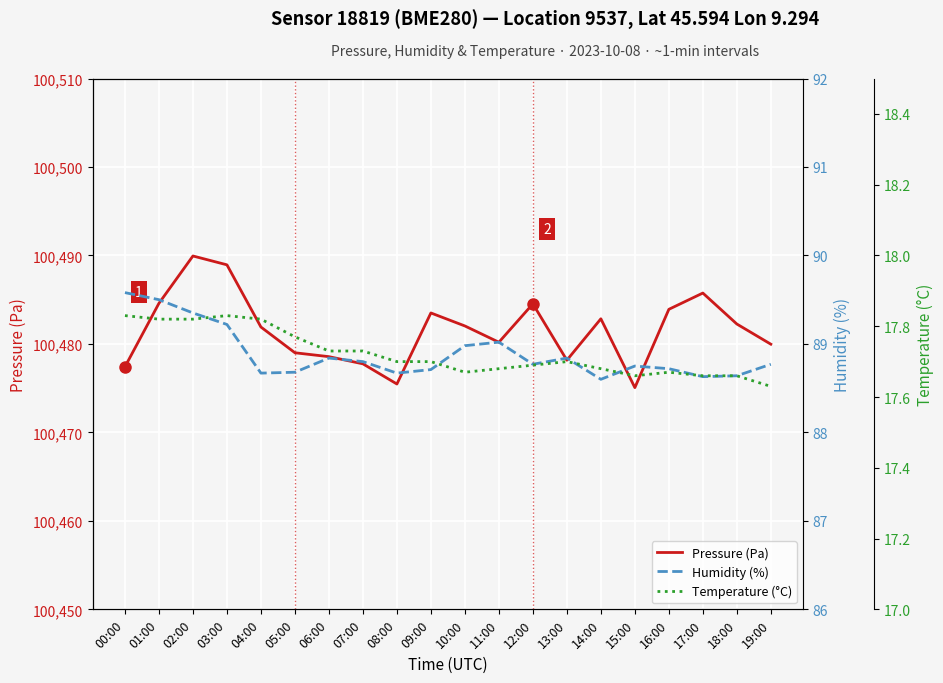

In Pressure (Pa), how many points are higher than both neighbors (excluding endpoints)?

5